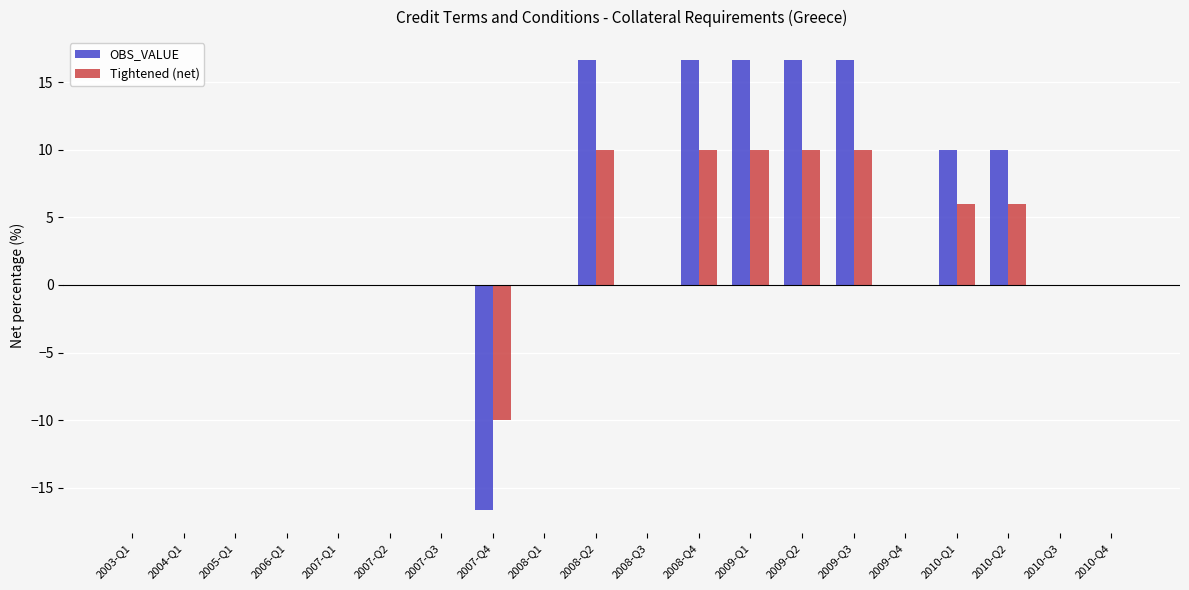

Is the value of Tightened (net) at 2005-Q1 greater than the value of OBS_VALUE at 2008-Q4?

No